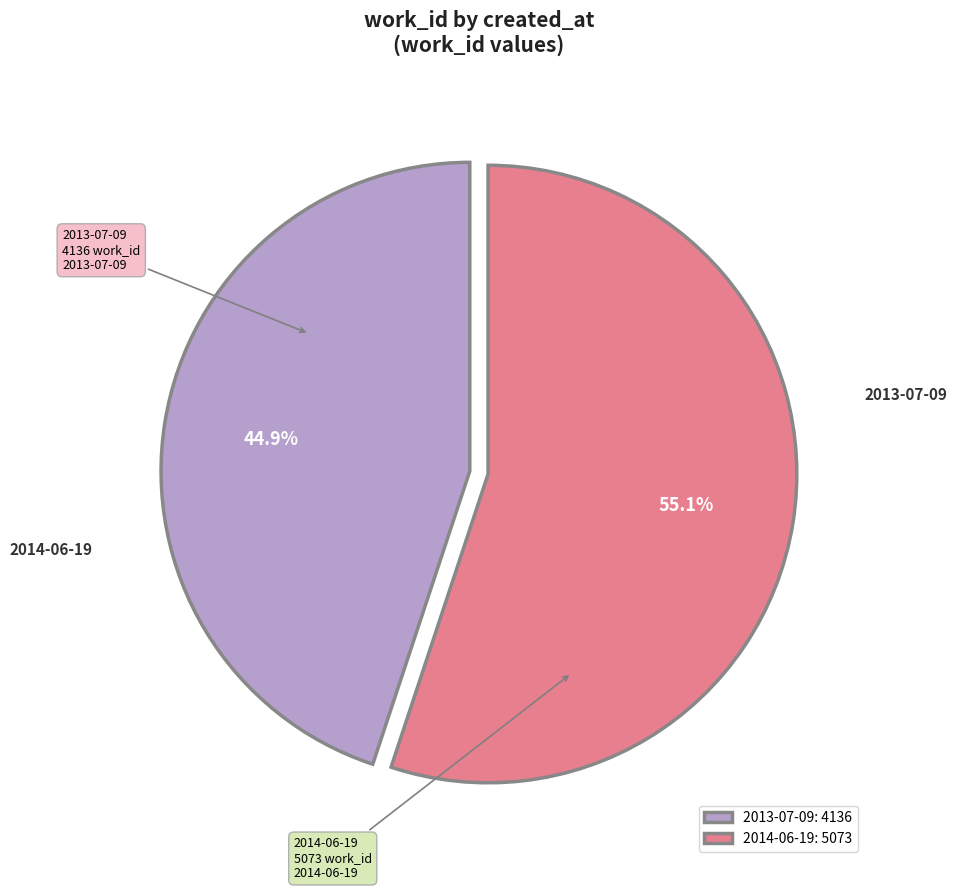

How many segments does this pie chart have?

2